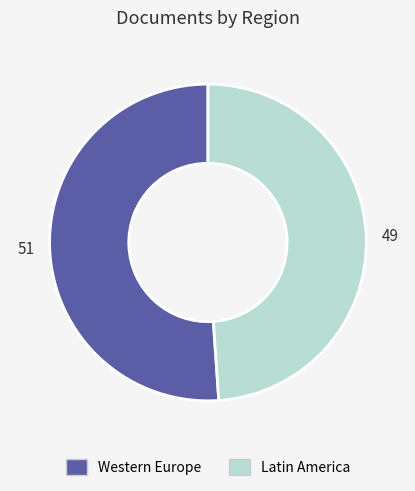

Is there a majority slice in this chart?

Yes